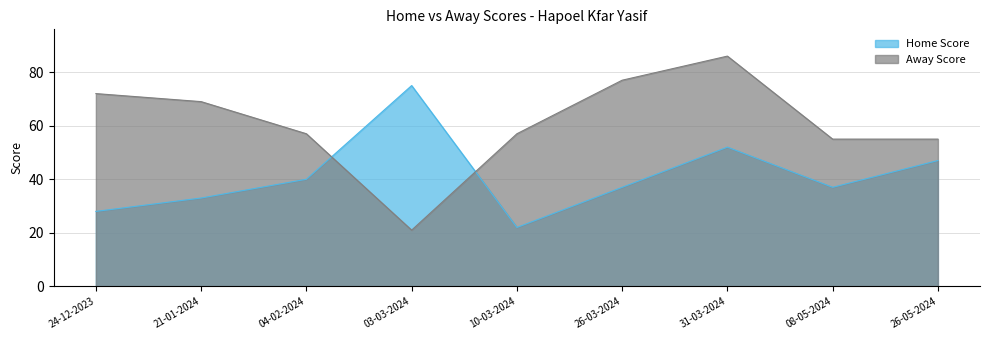

The Home Score series shows 58 at 04-02-2024. True or false?

False